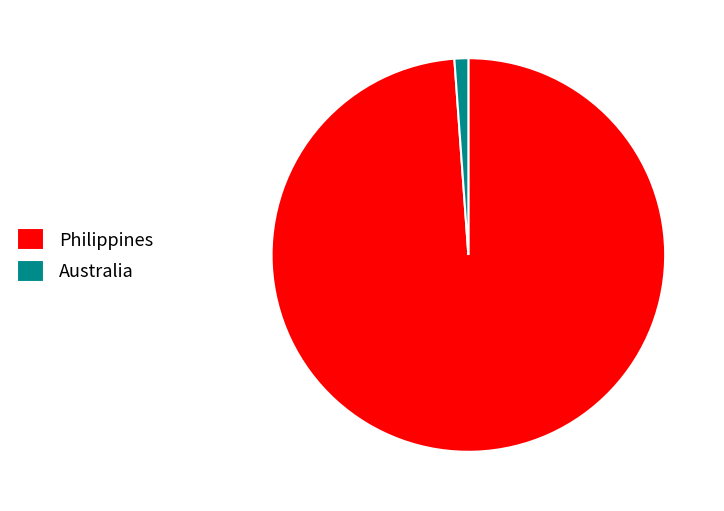

Which slice is the largest?

Philippines